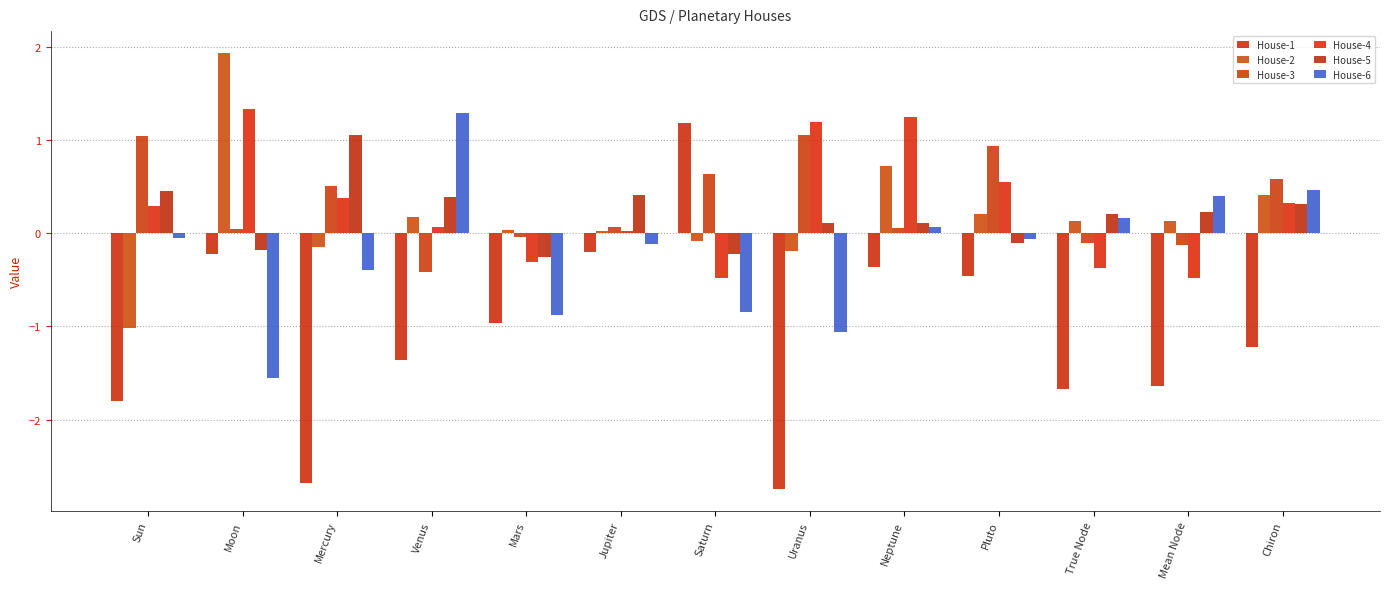

What is the label of the 11th bar from the right?

Mercury